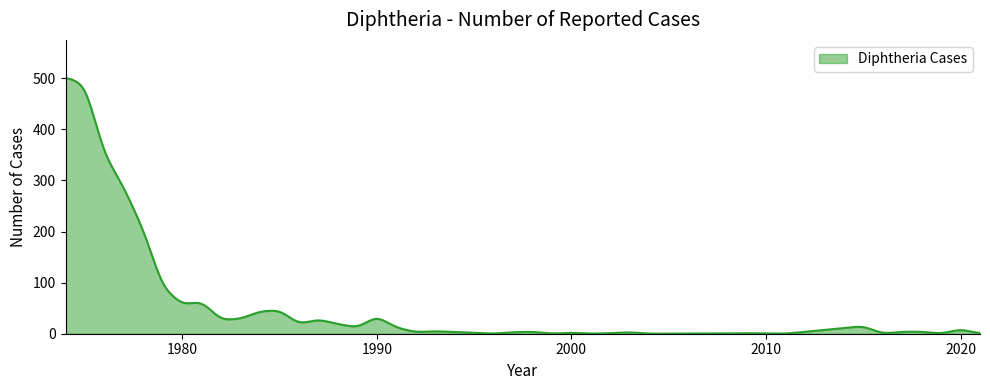

What is the greatest value displayed?

500.1